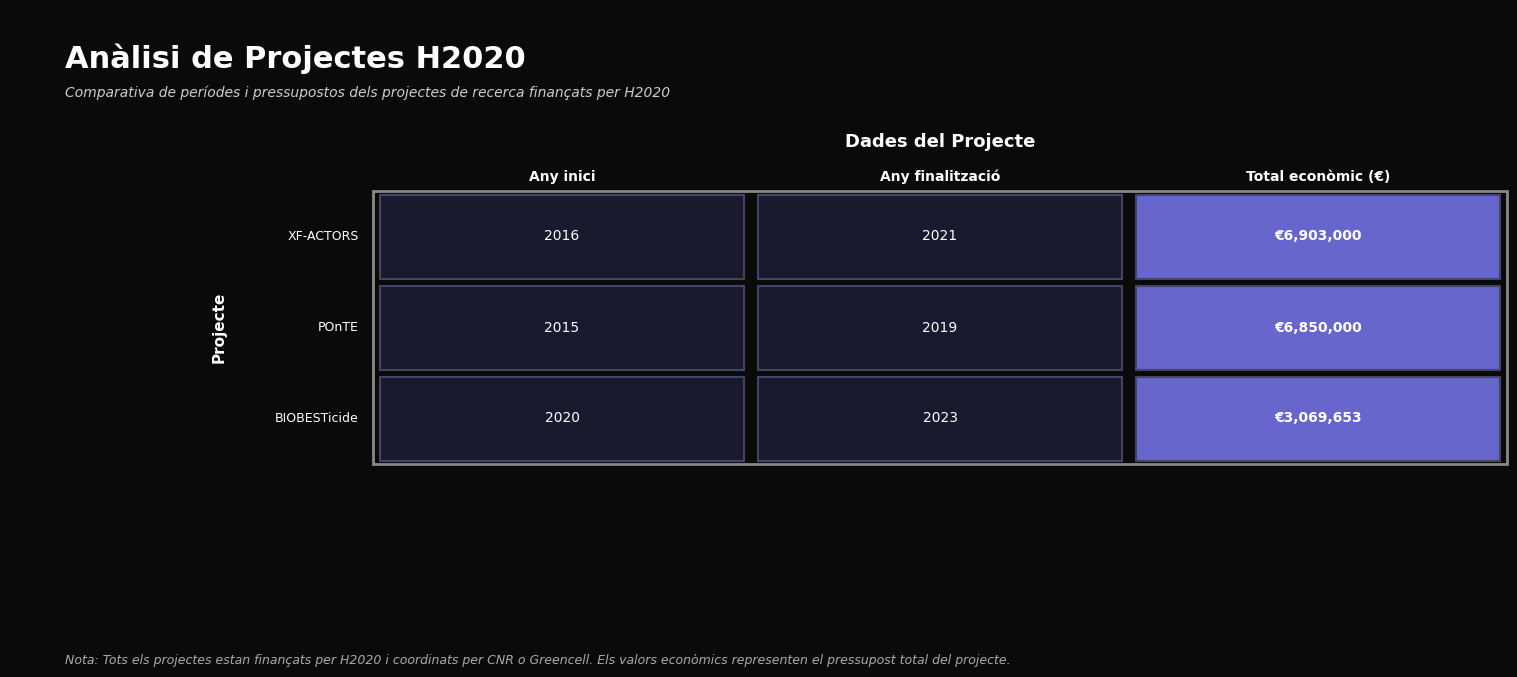

What is the total value across all series at 2?

16822653